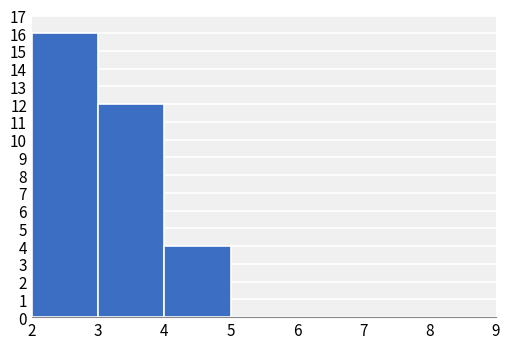

Reading left to right, list every bar in this chart as the range it spans on the x-axis followed by its height. The values are not printed on the chart, so give them approximately, as read against the axis.

2 to 3: 16
3 to 4: 12
4 to 5: 4
5 to 6: 0
6 to 7: 0
7 to 8: 0
8 to 9: 0